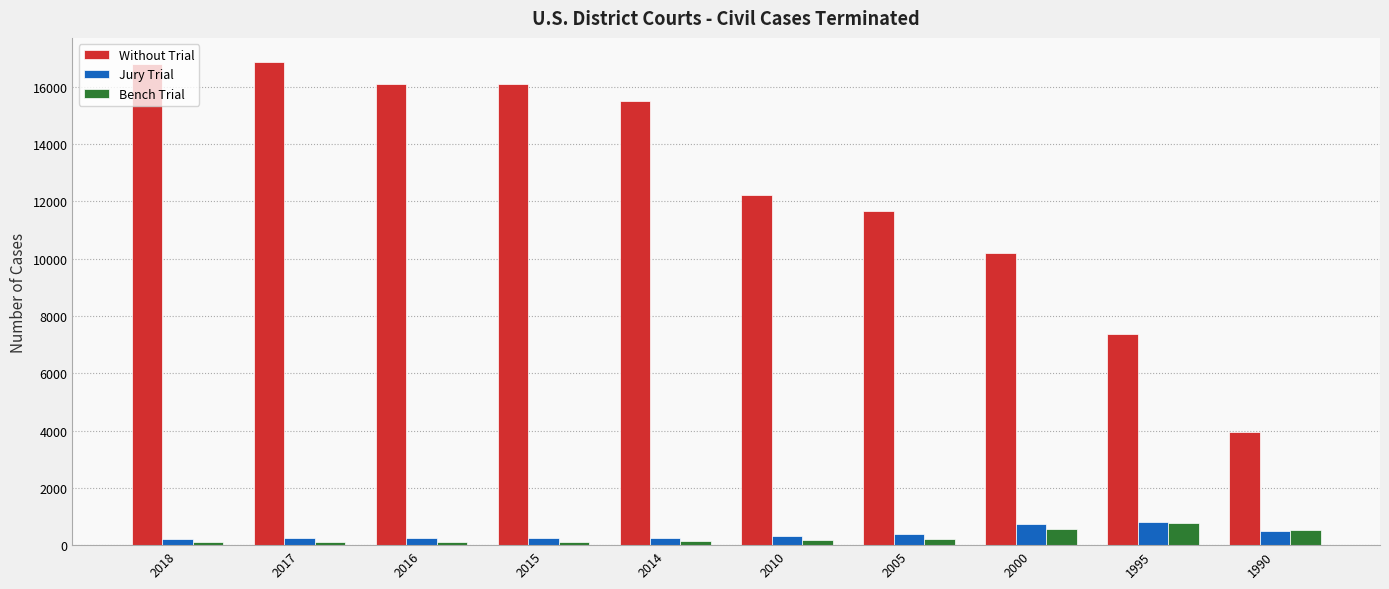

What is the difference between the second highest and minimum values in the Bench Trial series?

454